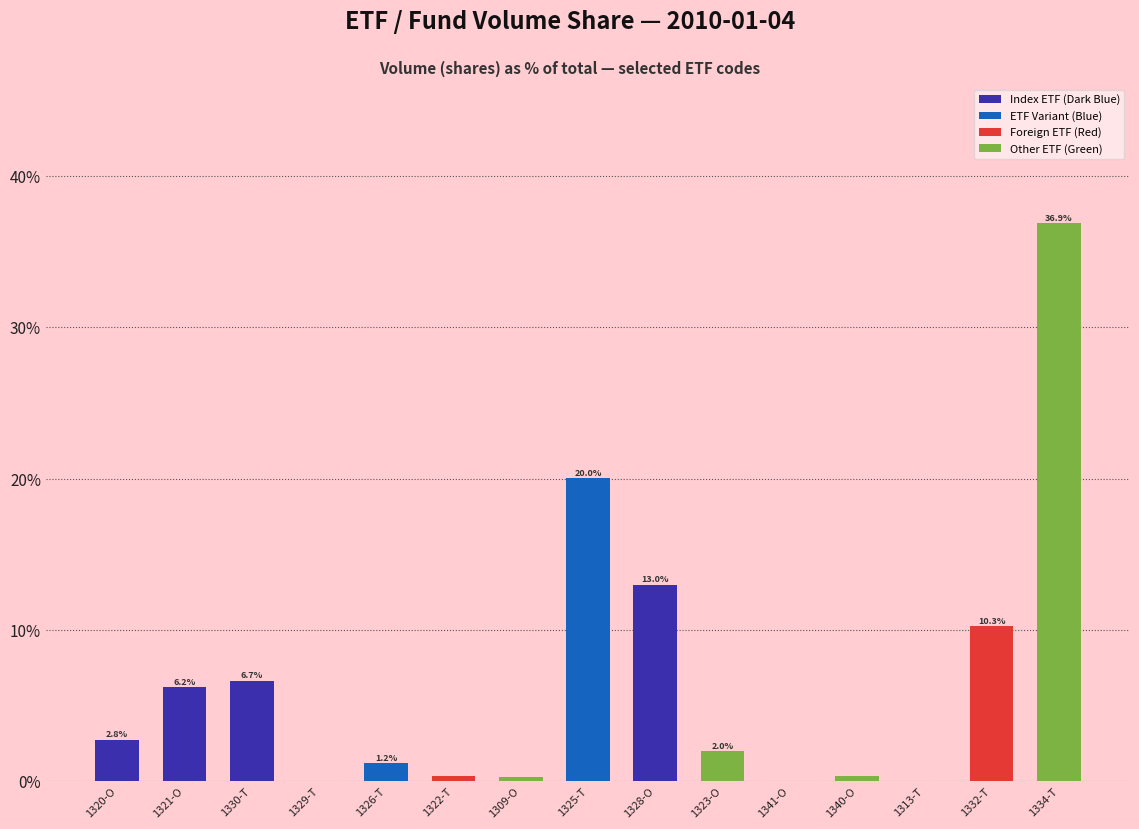

The chart shows a value of 31.8 at 1325-T. True or false?

False